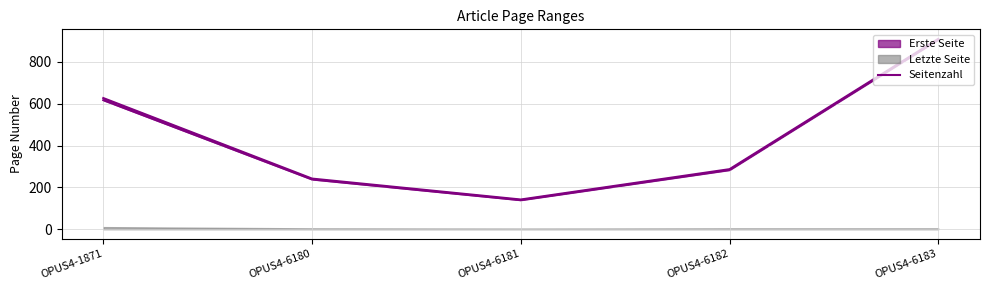

At which category does the data reach its first local valley?

OPUS4-6181